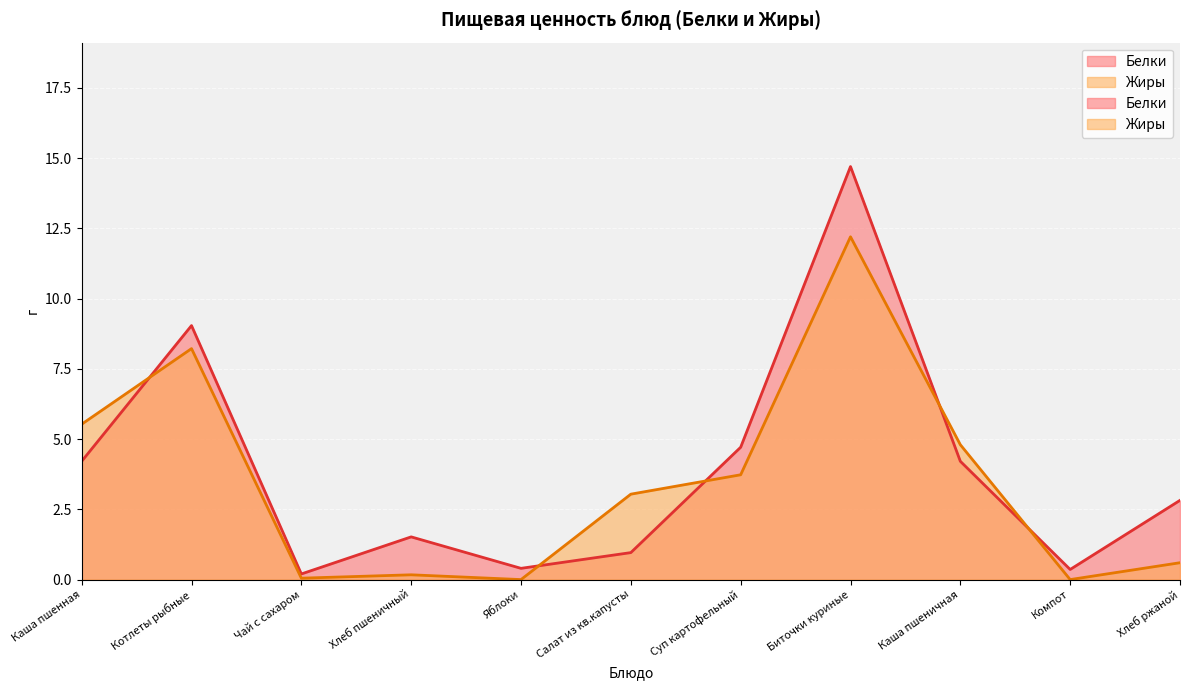

The value of Жиры at Каша пшеничная is 4.8. True or false?

True